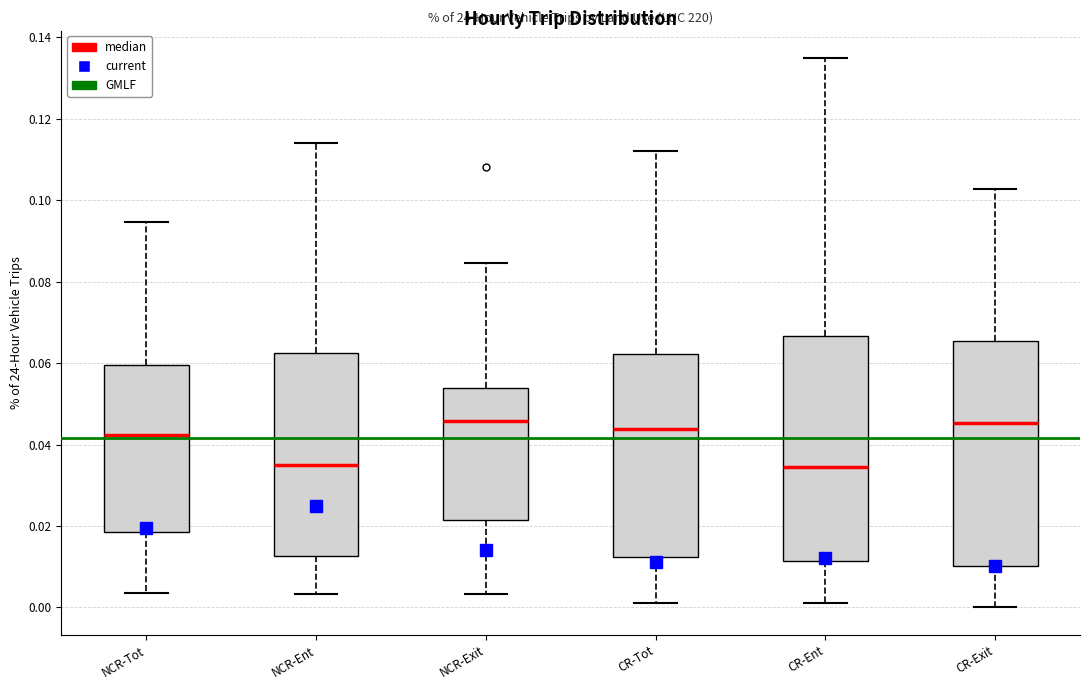

Where does the upper whisker of the box for NCR-Exit end on the y-axis? The values are not printed on the chart, so give them approximately, as read against the axis.

0.084